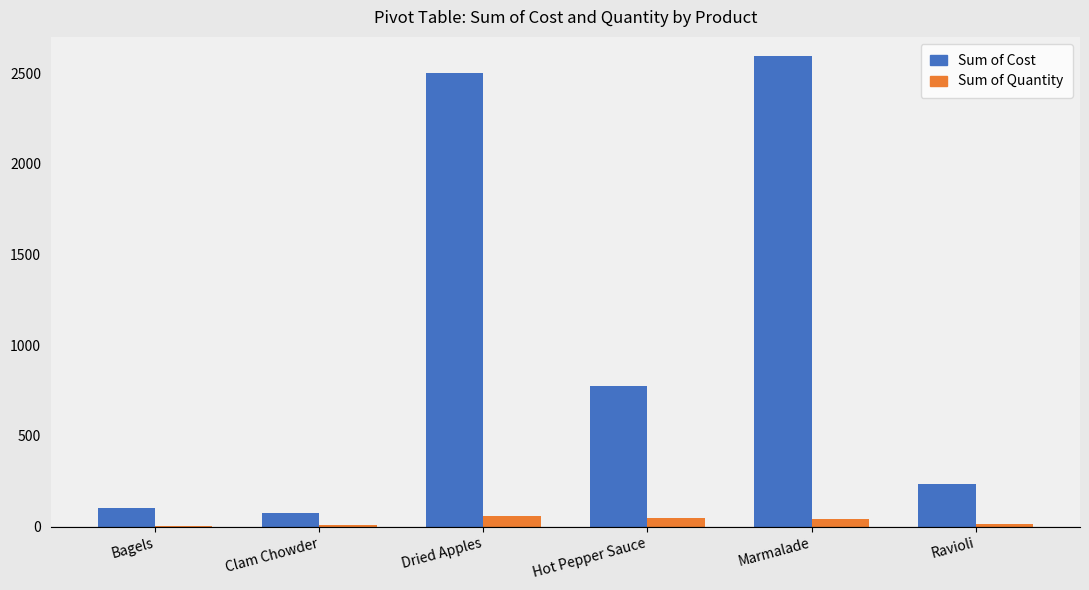

What is the sum of all Sum of Cost values?

6280.6